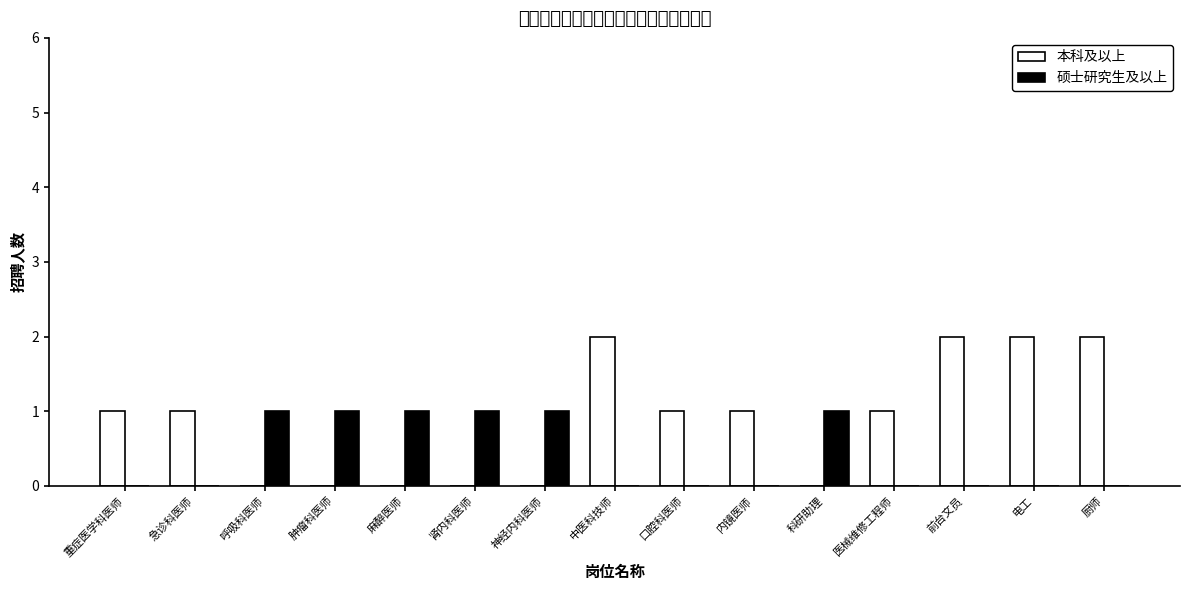

Are the bars grouped side by side (vs. stacked)?

Yes